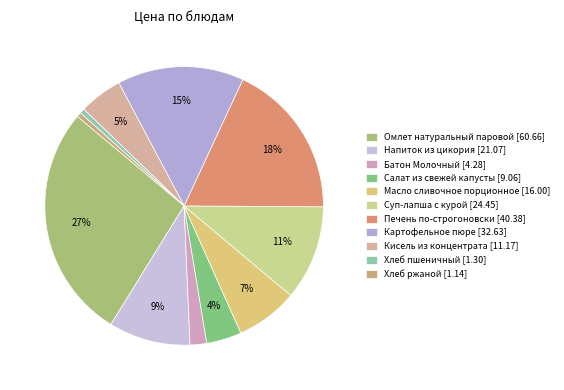

How many segments does this pie chart have?

11